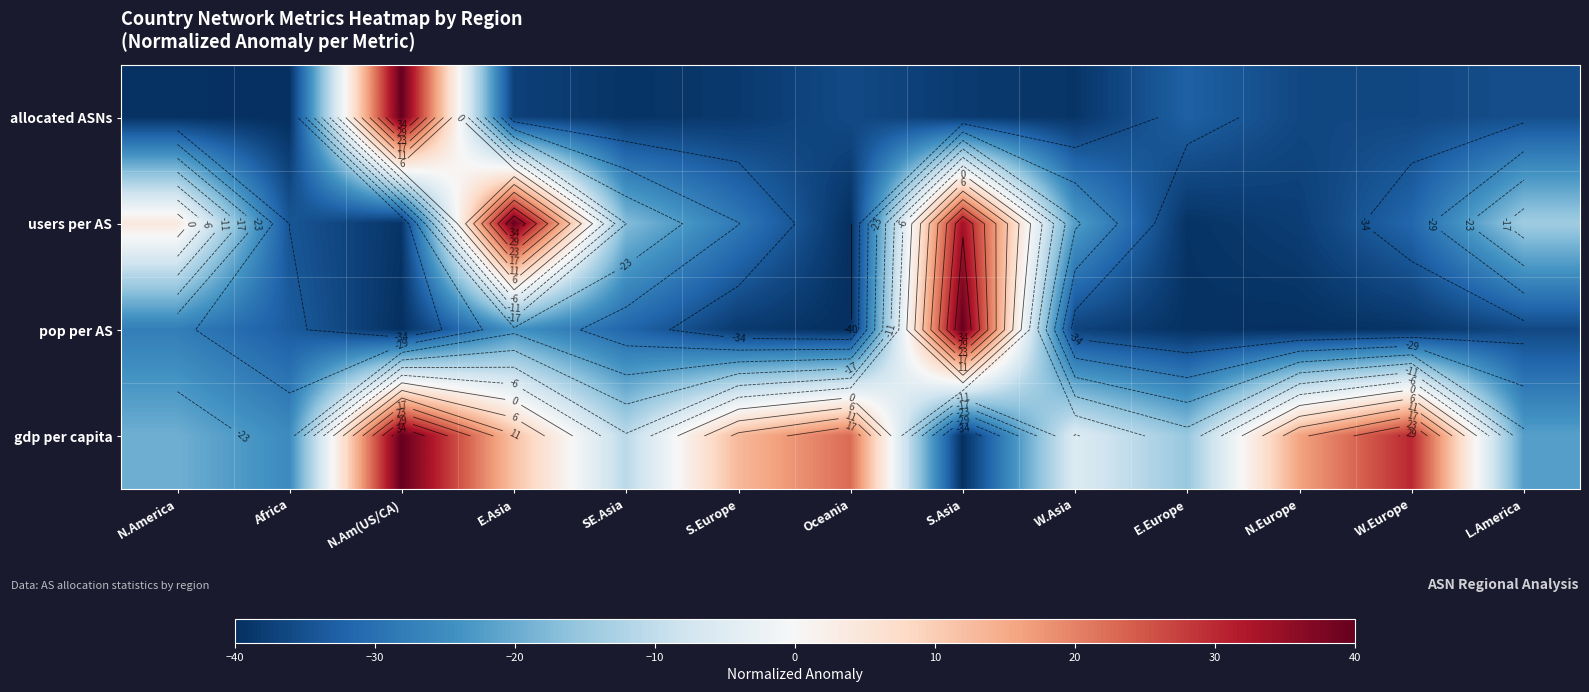

How many values in the gdp per capita series exceed -5?

6